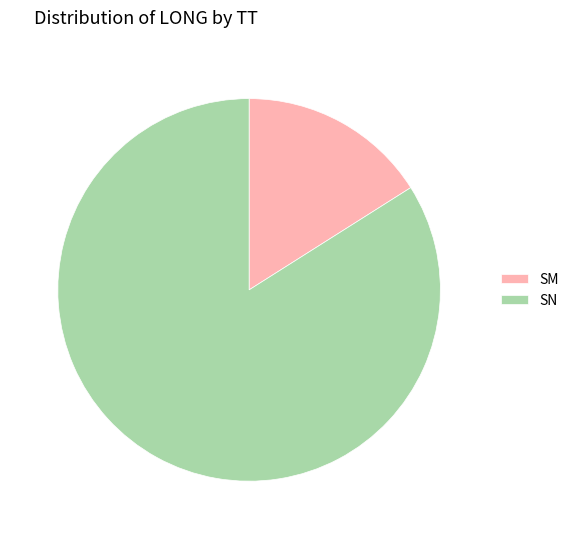

Is SM the majority of the pie?

No